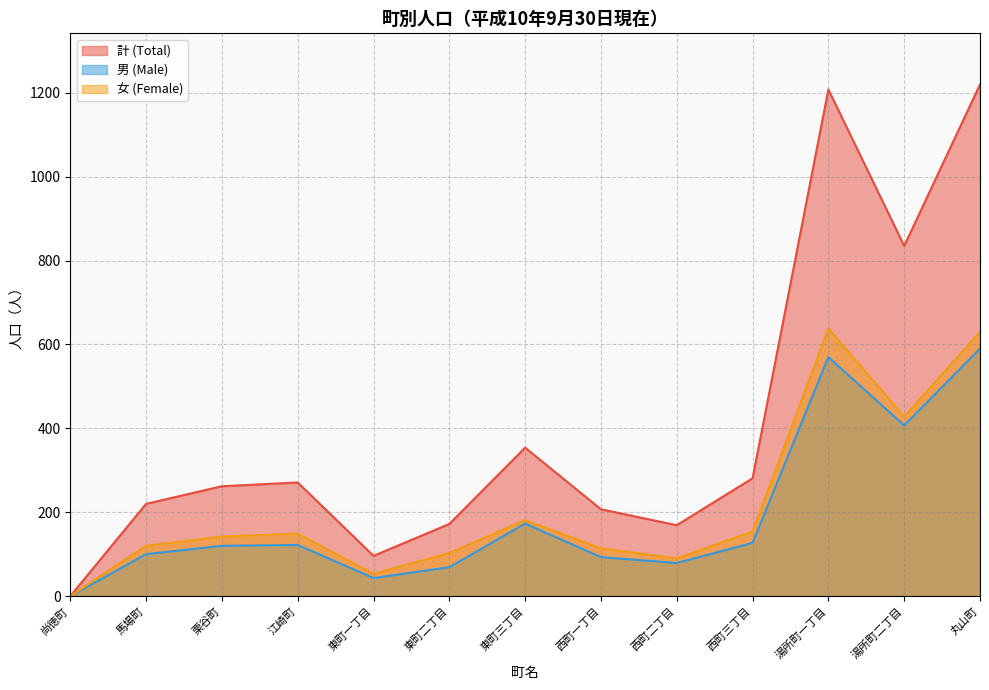

Where is the first local minimum for 女 (Female)?

東町一丁目